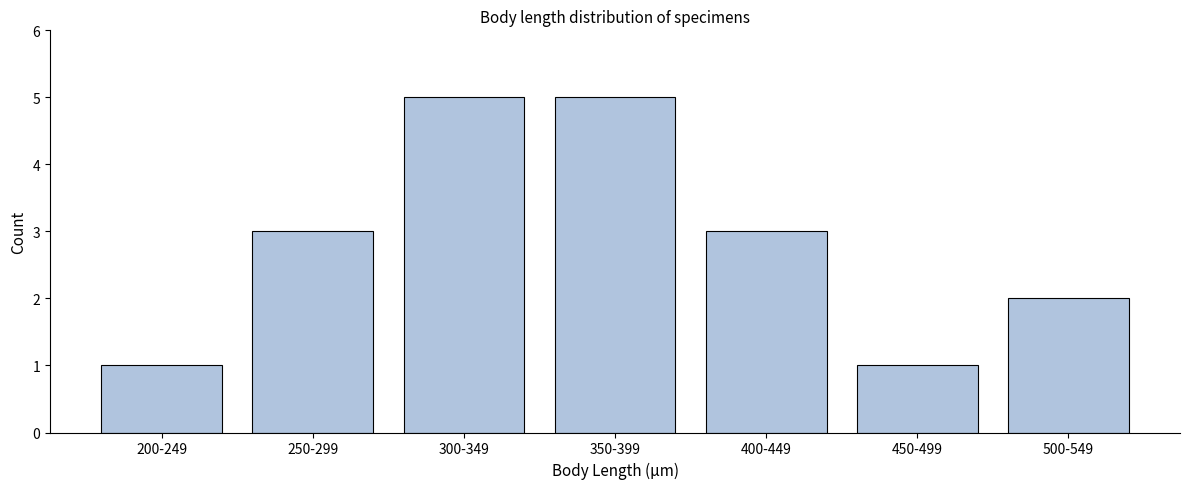

Reading left to right, what are all the values shown in this chart?

1	3	5	5	3	1	2